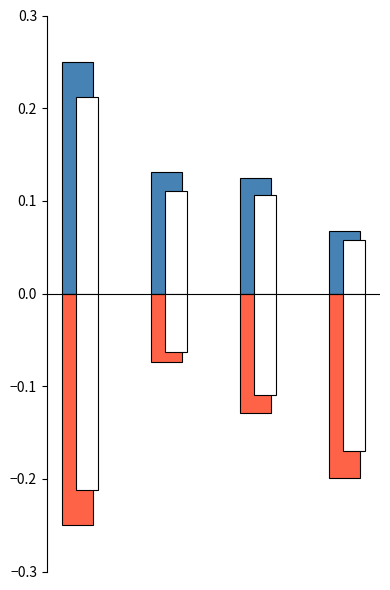

Reading right to left, what are all the values shown in this chart?

Total Wages: 0.1	0.1	0.1	0.2
Total Retirement & Health Contribution: -0.2	-0.1	-0.1	-0.2